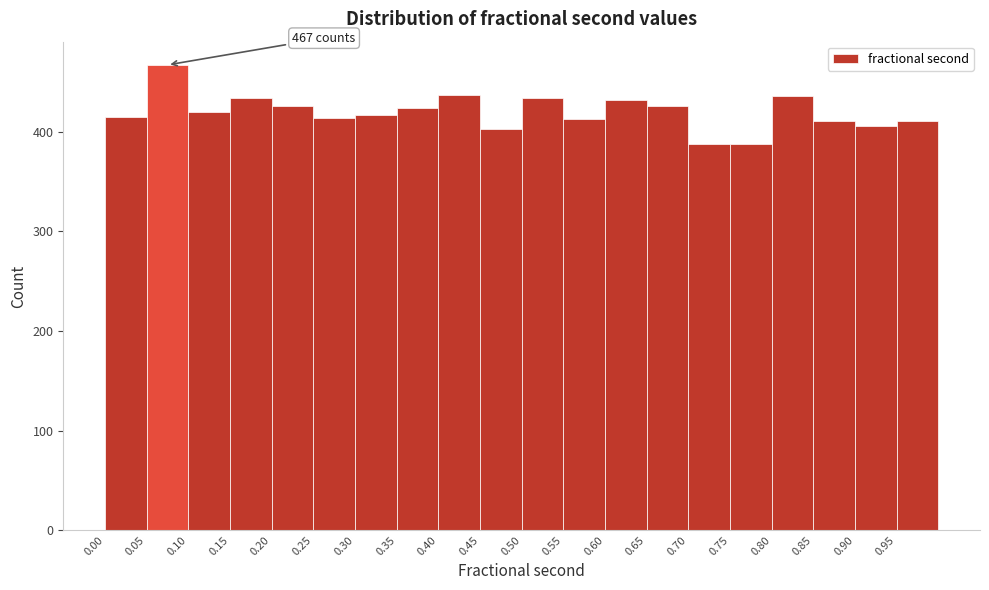

Over which range of the x-axis is the bar tallest?

0.05 to 0.10